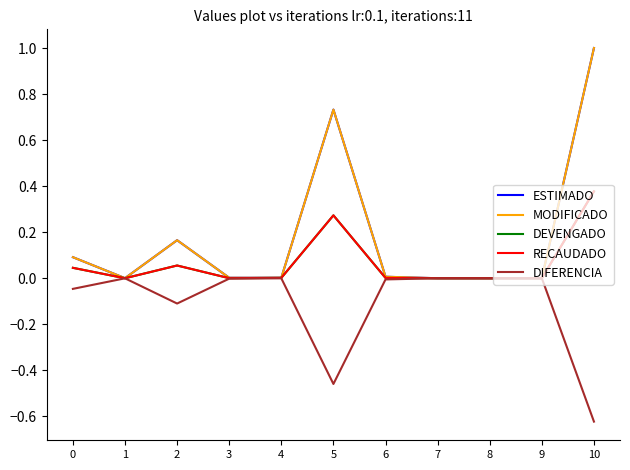

The RECAUDADO series shows 0.0 at 2. True or false?

False